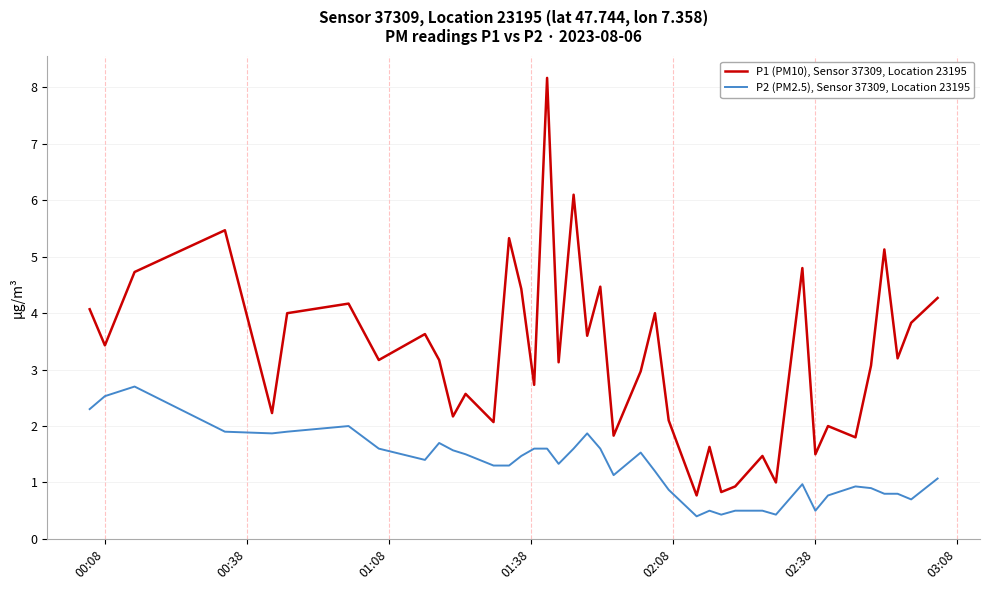

What is the sum of all P2 (PM2.5), Sensor 37309, Location 23195 values?

51.6